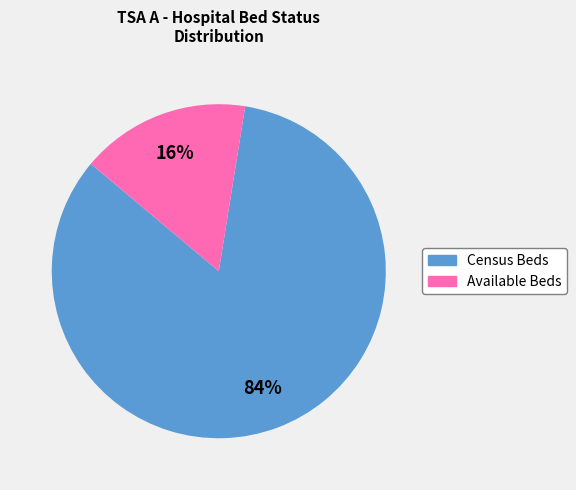

The Available Beds slice represents 3% of the pie. True or false?

False